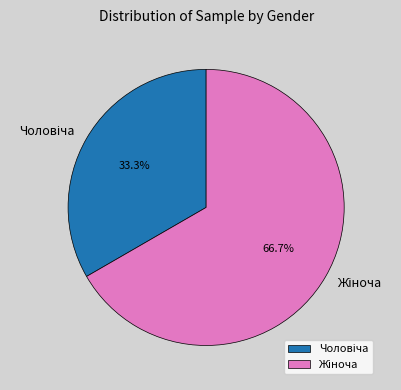

Does any single category account for the majority?

Yes